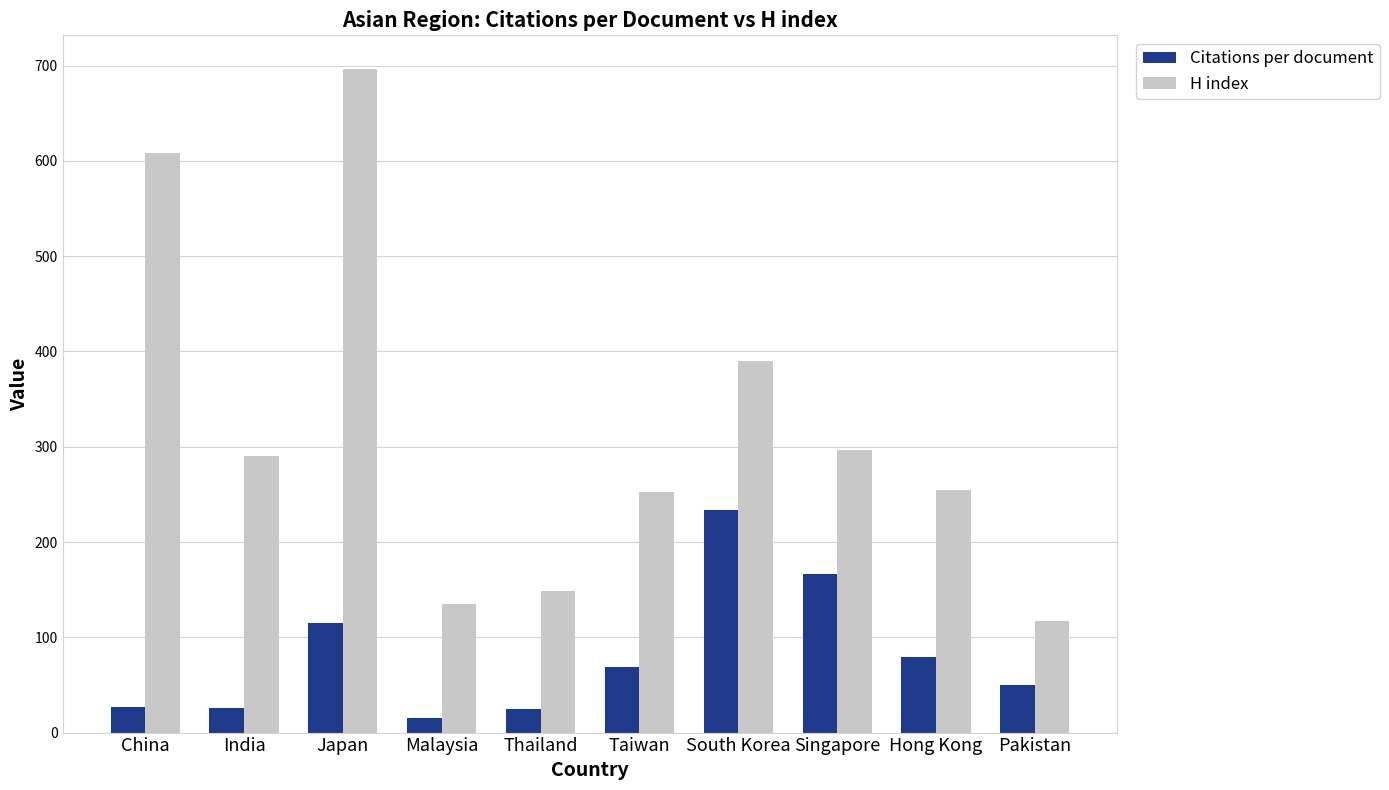

At which label is H index closest to 407?

South Korea